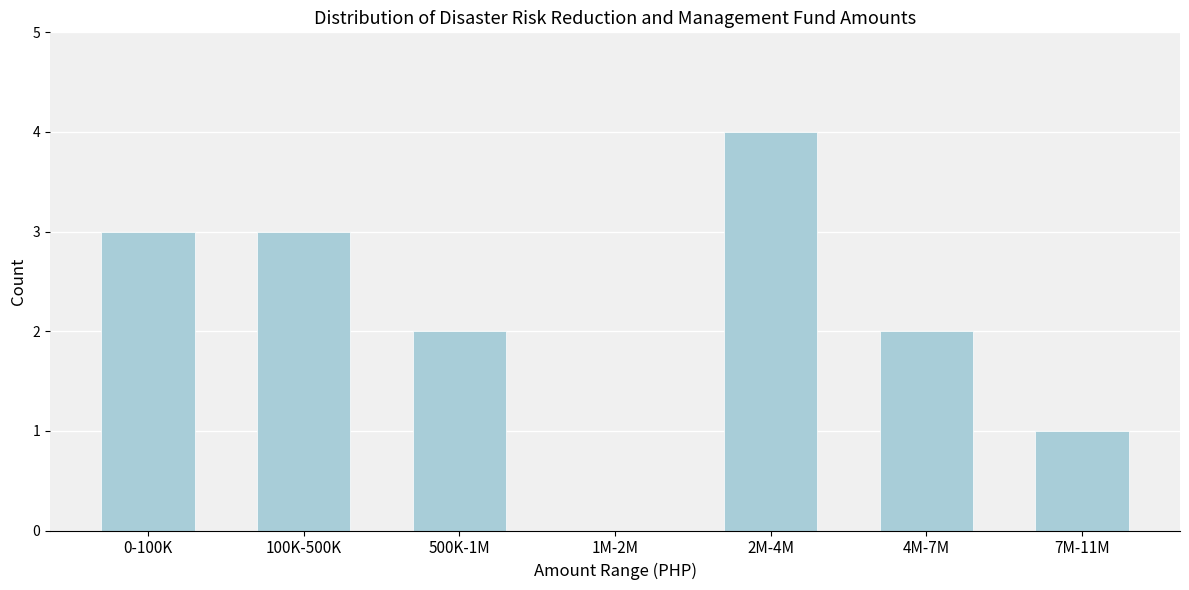

Reading left to right, extract all data points from this chart.

0-100K=3	100K-500K=3	500K-1M=2	1M-2M=0	2M-4M=4	4M-7M=2	7M-11M=1